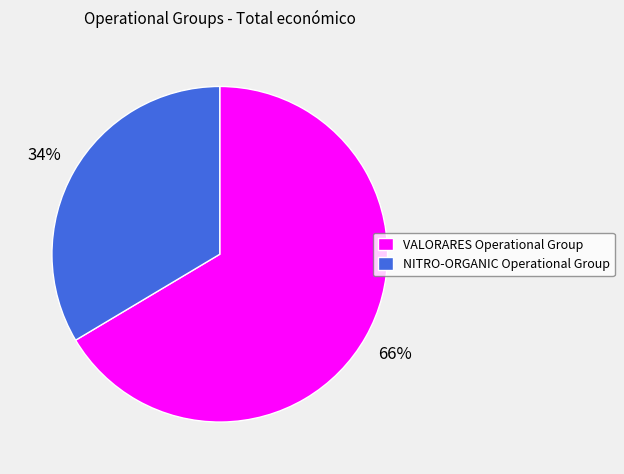

Rank the categories by value from lowest to highest.

NITRO-ORGANIC Operational Group, VALORARES Operational Group